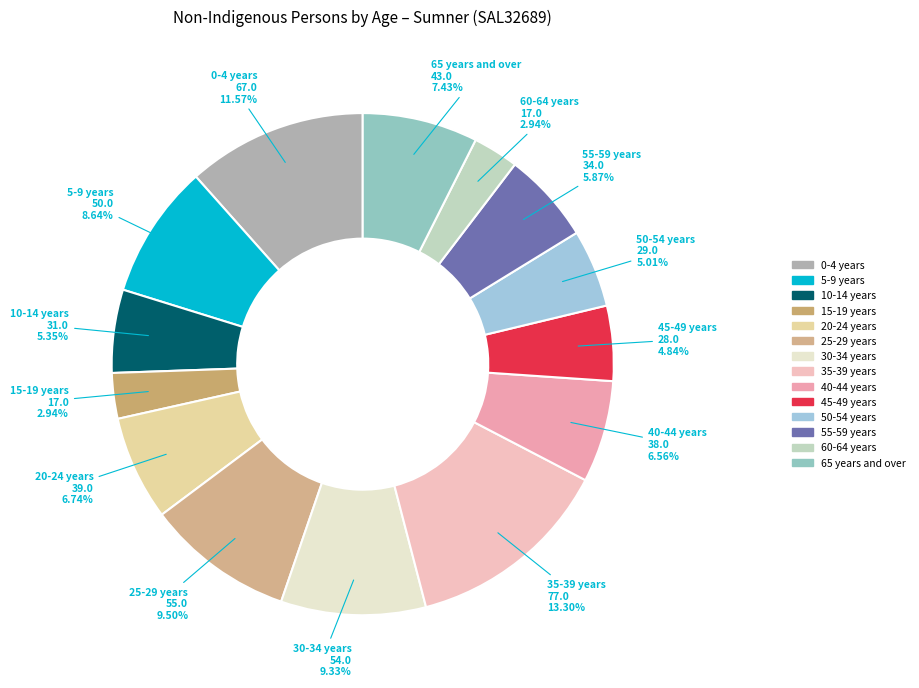

What percentage do 65 years and over and 15-19 years together represent?

10.4%